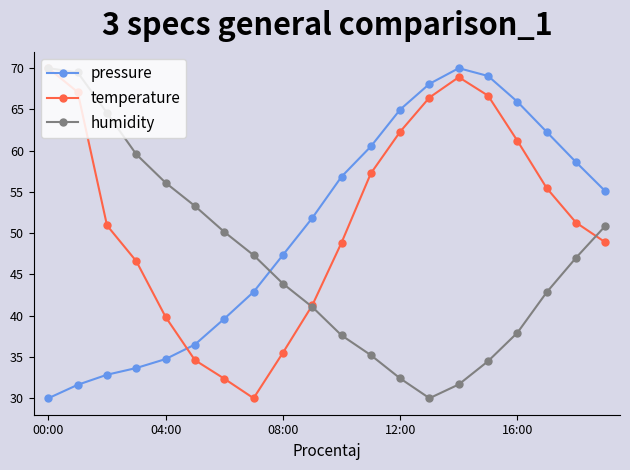

What is the maximum value for humidity?

70.0